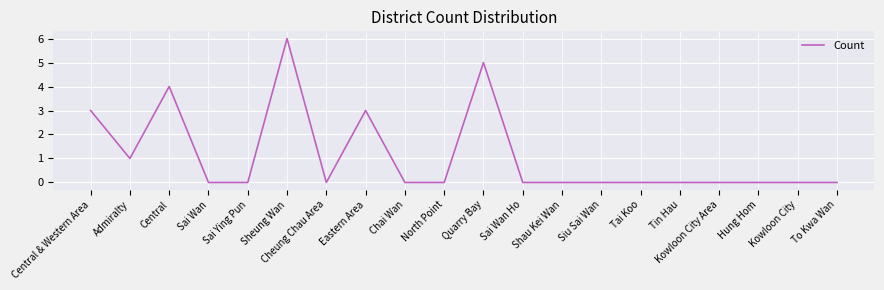

Reading left to right, transcribe all the data shown in this chart.

Central & Western Area=3	Admiralty=1	Central=4	Sai Wan=0	Sai Ying Pun=0	Sheung Wan=6	Cheung Chau Area=0	Eastern Area=3	Chai Wan=0	North Point=0	Quarry Bay=5	Sai Wan Ho=0	Shau Kei Wan=0	Siu Sai Wan=0	Tai Koo=0	Tin Hau=0	Kowloon City Area=0	Hung Hom=0	Kowloon City=0	To Kwa Wan=0